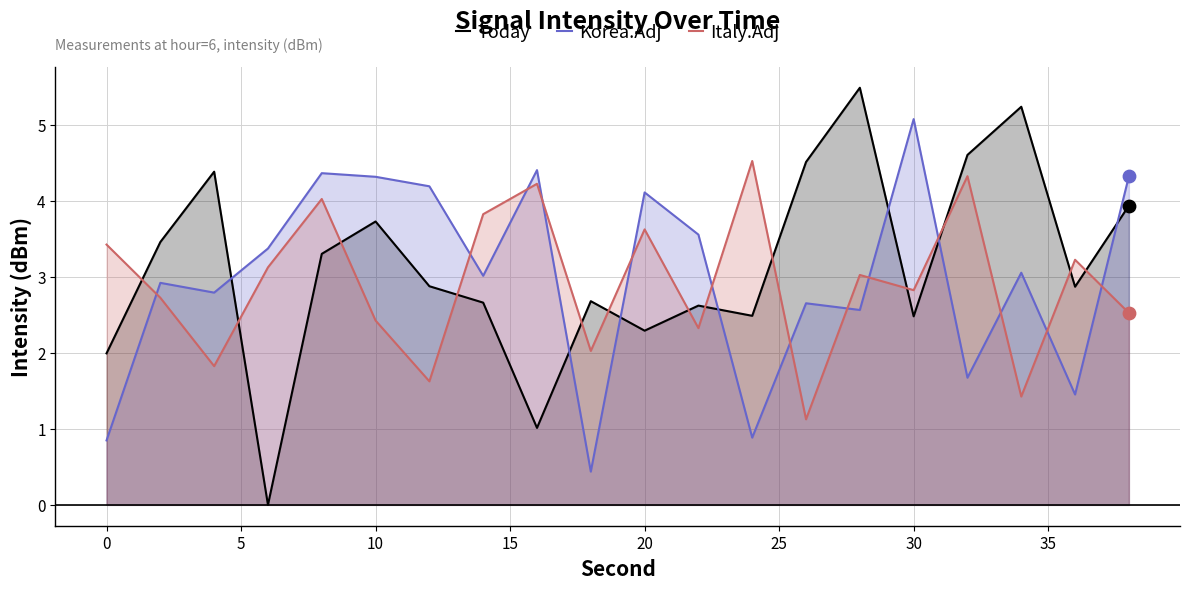

Which series reaches the minimum Y coordinate?

Today